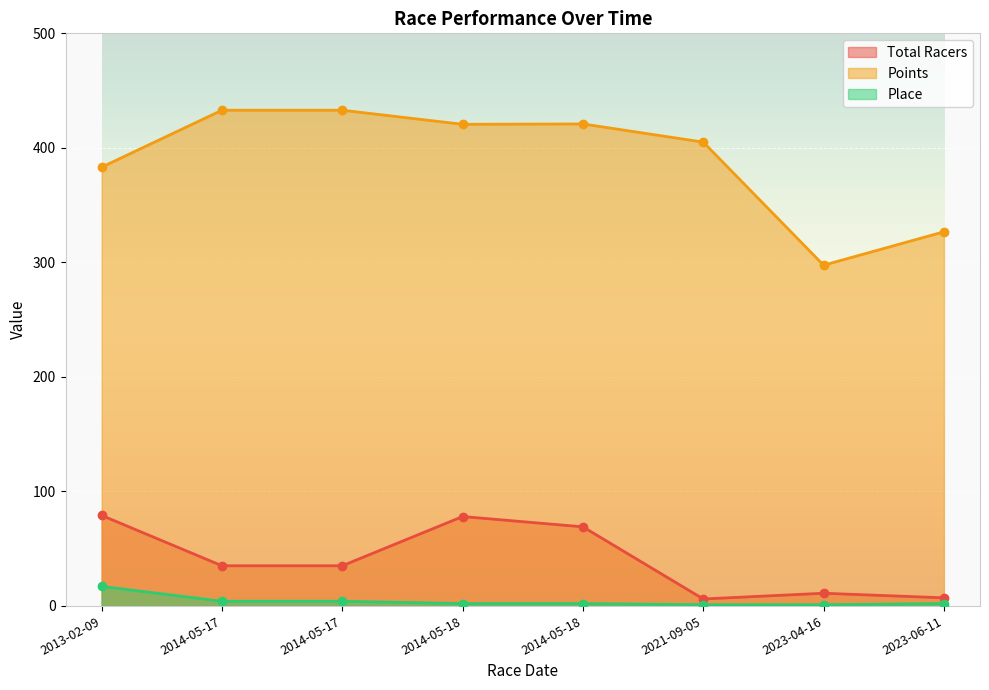

True or false: Place and Points intersect in this chart.

False